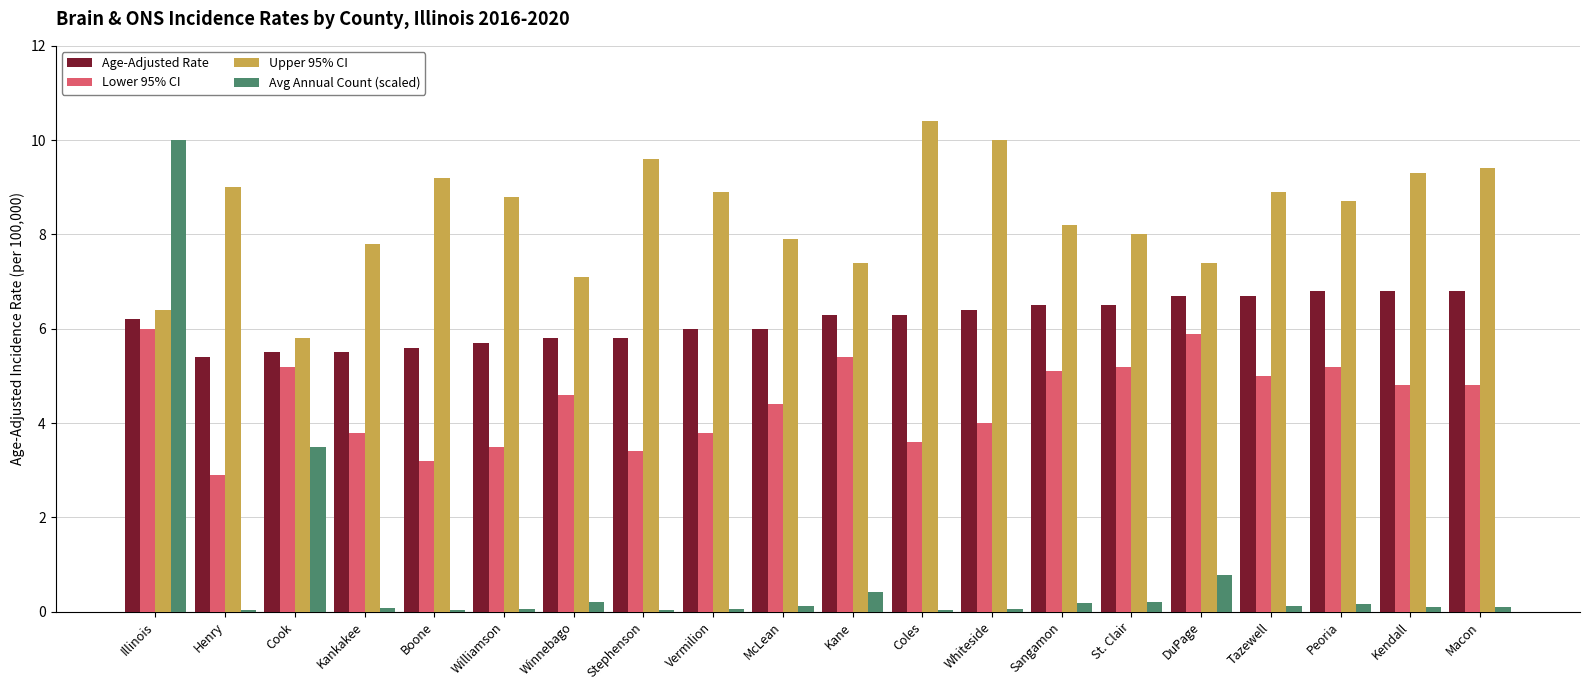

What is the greatest value displayed?

10.4